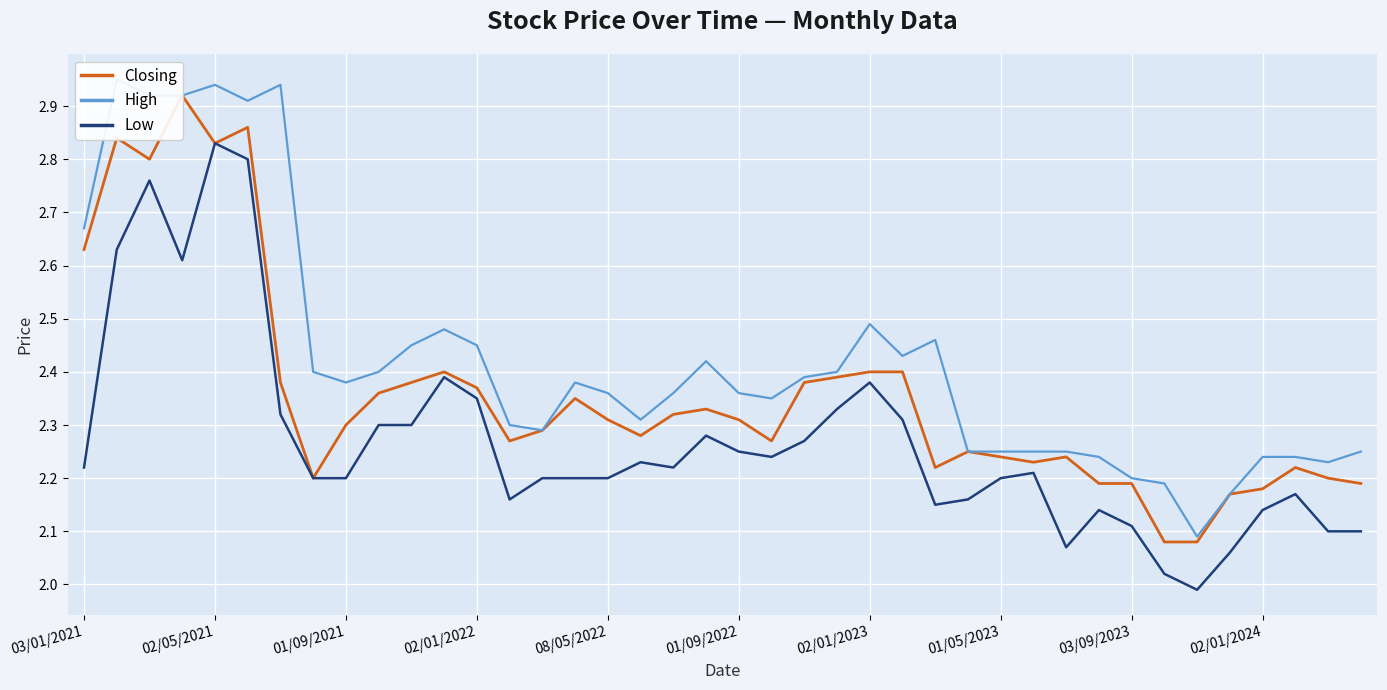

In Low, how many points are lower than both neighbors (excluding endpoints)?

7